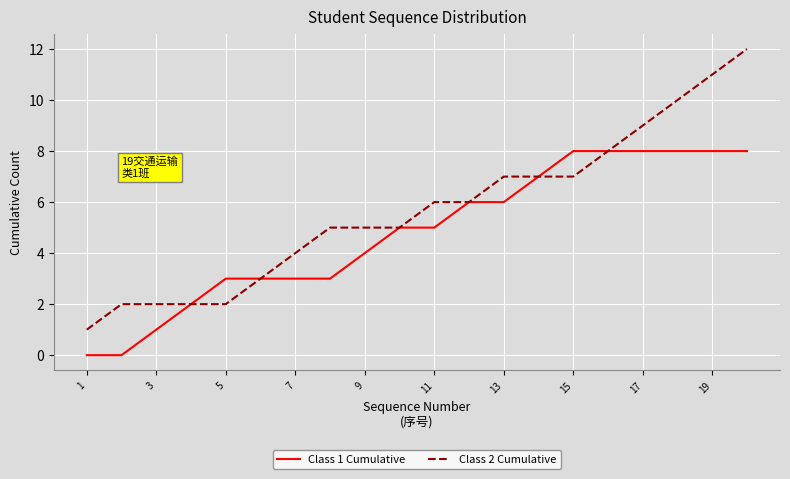

Rank the series by their average value, from highest to lowest.

Class 2 Cumulative, Class 1 Cumulative